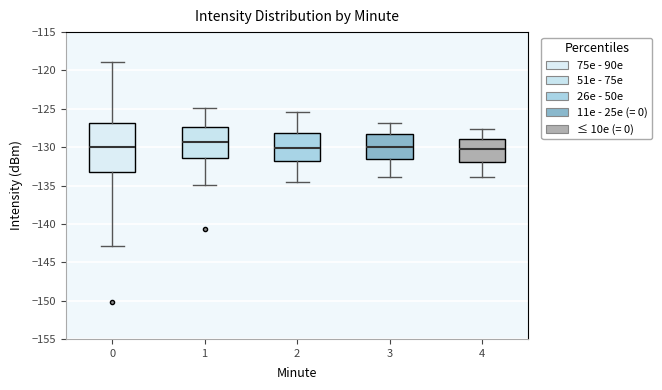

Comparing the boxes themselves (not the whiskers), which one is the tallest?

0